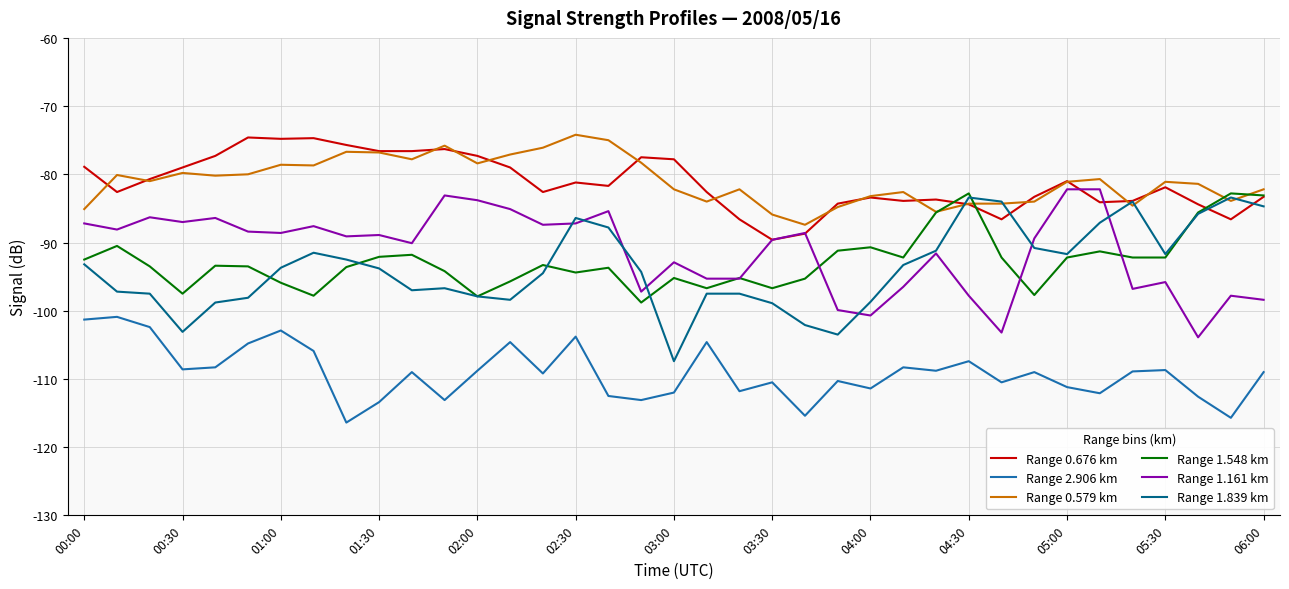

True or false: Range 2.906 km and Range 0.579 km intersect in this chart.

False